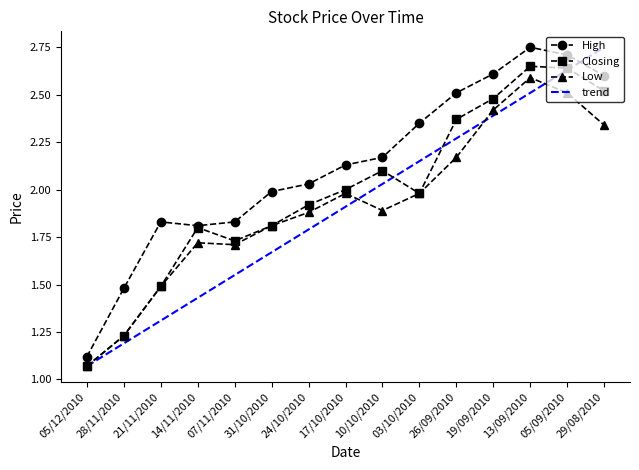

True or false: Low and trend intersect in this chart.

True